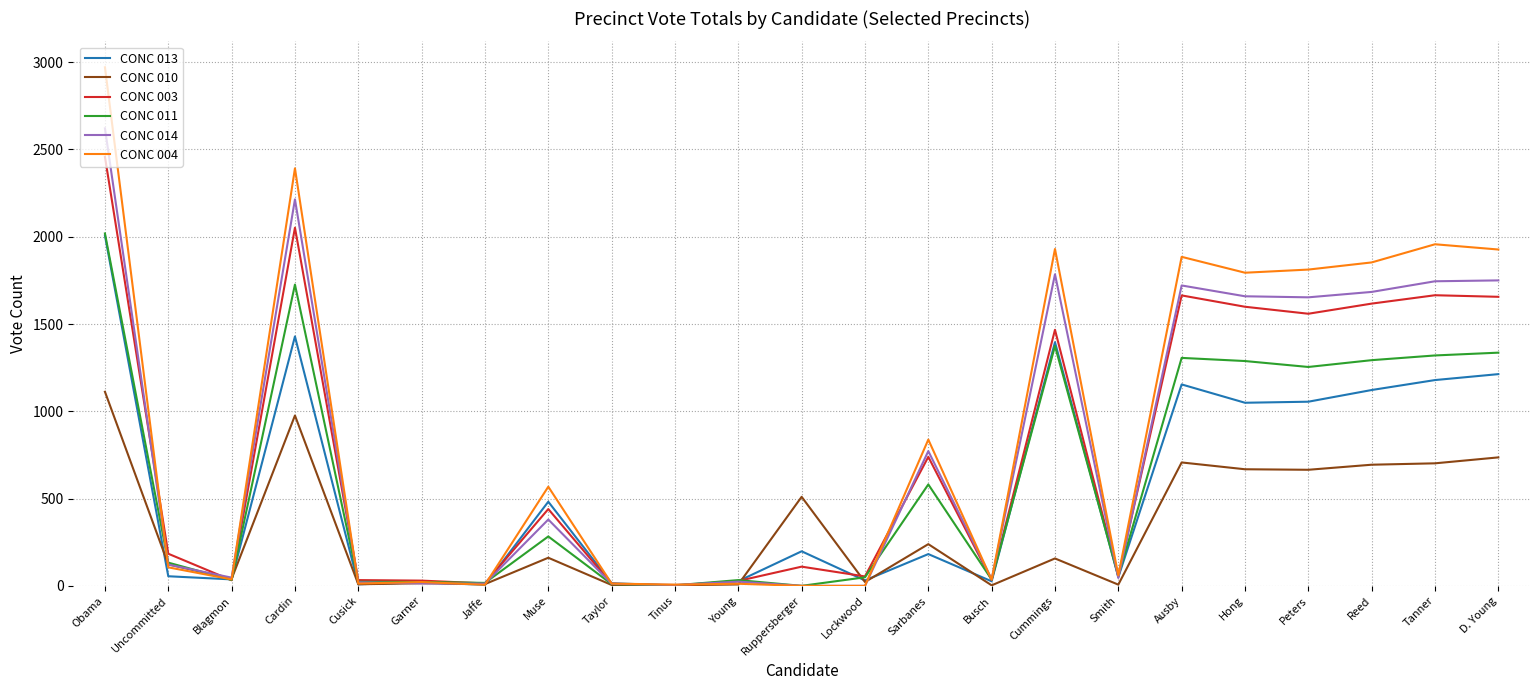

What are all the series names shown in the legend?

CONC 013, CONC 010, CONC 003, CONC 011, CONC 014, CONC 004